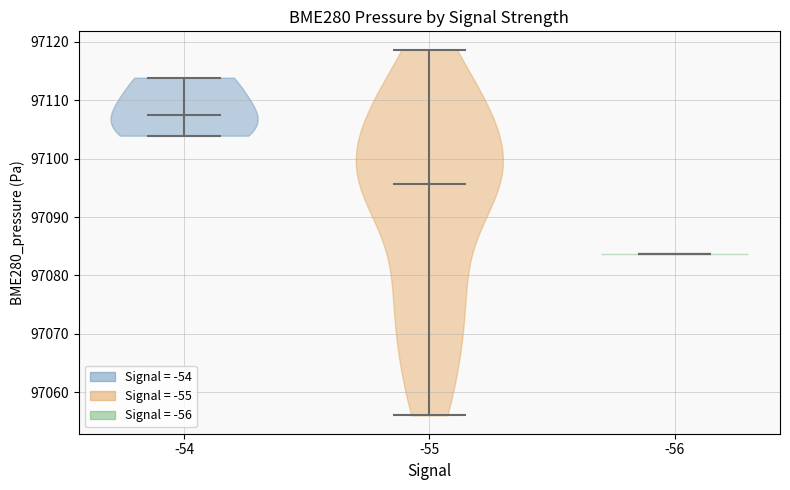

Which violin has the lowest median line?

-56